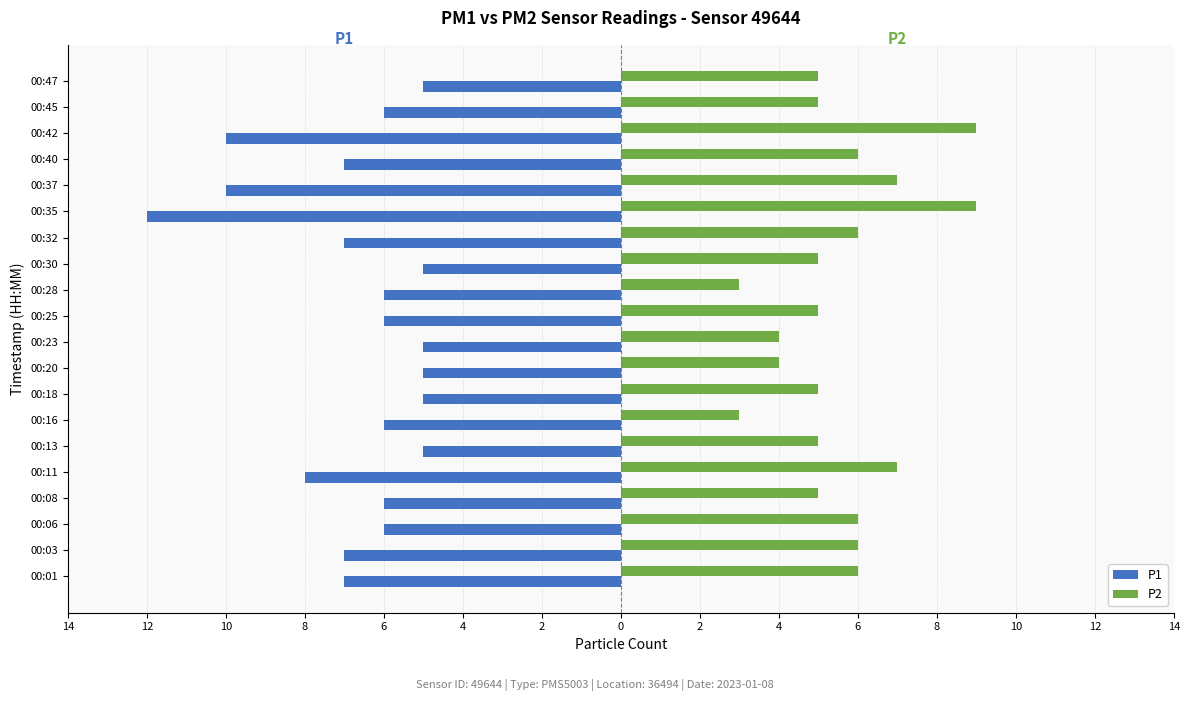

What are all the series names shown in the legend?

P1, P2